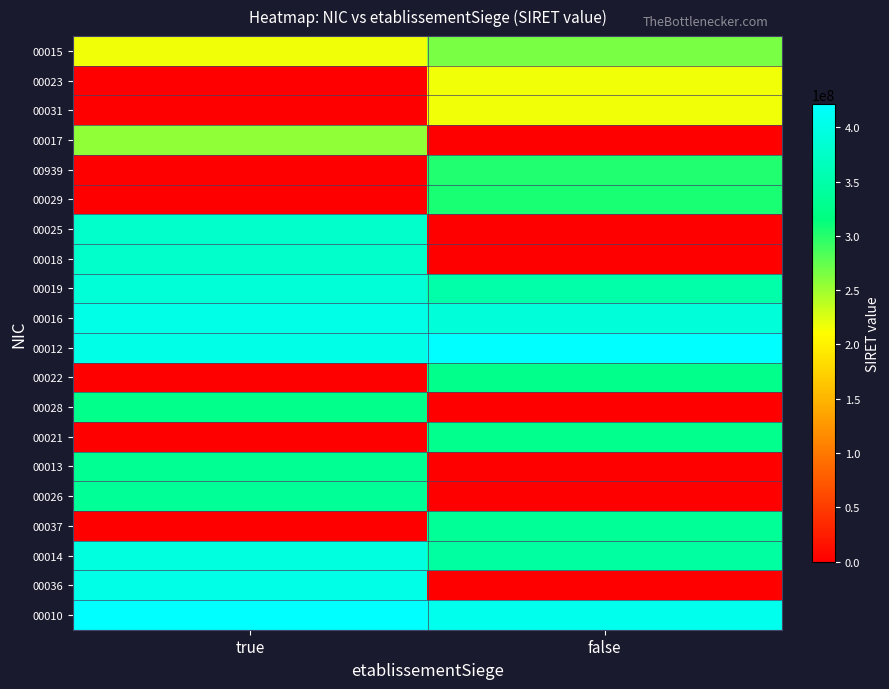

Reading right to left, extract all data points from this chart.

00015: false=266001486	true=216001479
00023: false=216001479	true=0
00031: false=216001479	true=0
00017: false=0	true=256000373
00939: false=301521928	true=0
00029: false=305007916	true=0
00025: false=0	true=378248322
00018: false=0	true=378248322
00019: false=349896555	true=387974256
00016: false=389299009	true=400248852
00012: false=421328048	true=400366159
00022: false=324681436	true=0
00028: false=0	true=325587236
00021: false=326592607	true=0
00013: false=0	true=330939968
00026: false=0	true=334297314
00037: false=335240065	true=0
00014: false=343777504	true=394936298
00036: false=0	true=400094777
00010: false=405092867	true=421328048